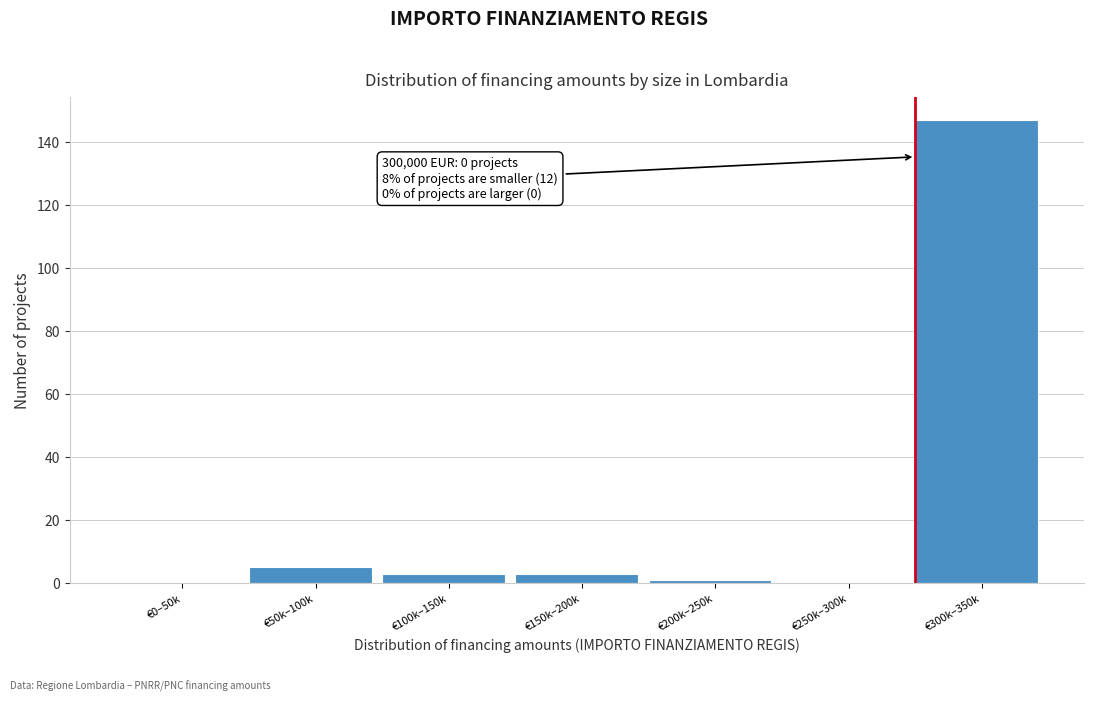

Reading right to left, transcribe all the data shown in this chart.

€300k–350k=147	€250k–300k=0	€200k–250k=1	€150k–200k=3	€100k–150k=3	€50k–100k=5	€0–50k=0